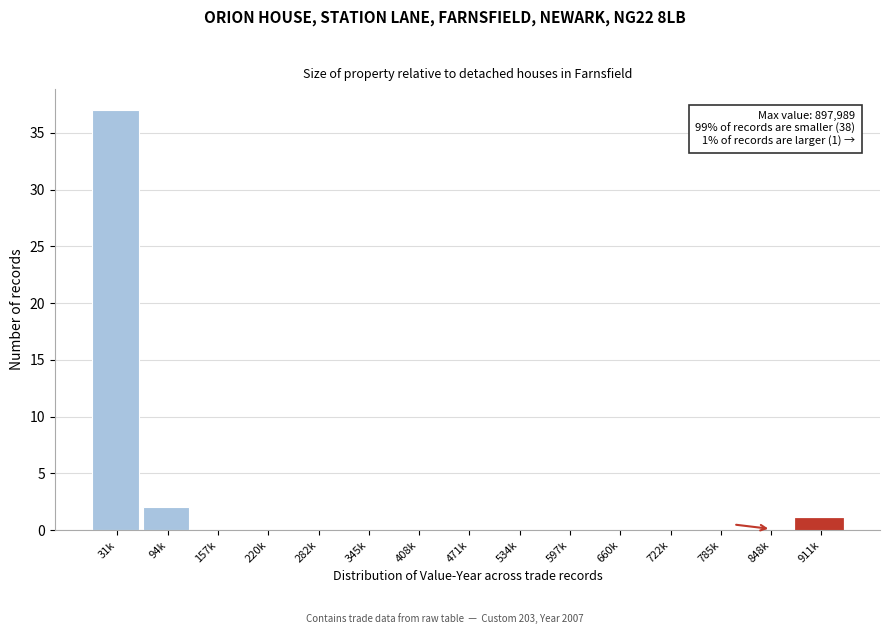

Reading right to left, list all the values displayed in this chart.

911k=1	848k=0	785k=0	722k=0	660k=0	597k=0	534k=0	471k=0	408k=0	345k=0	282k=0	220k=0	157k=0	94k=2	31k=37